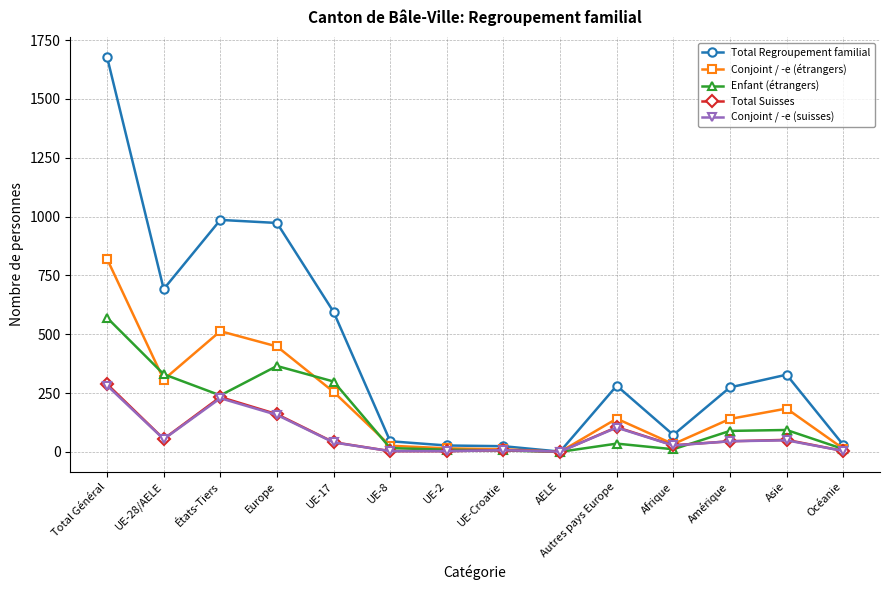

Which series has the largest total across all categories?

Total Regroupement familial